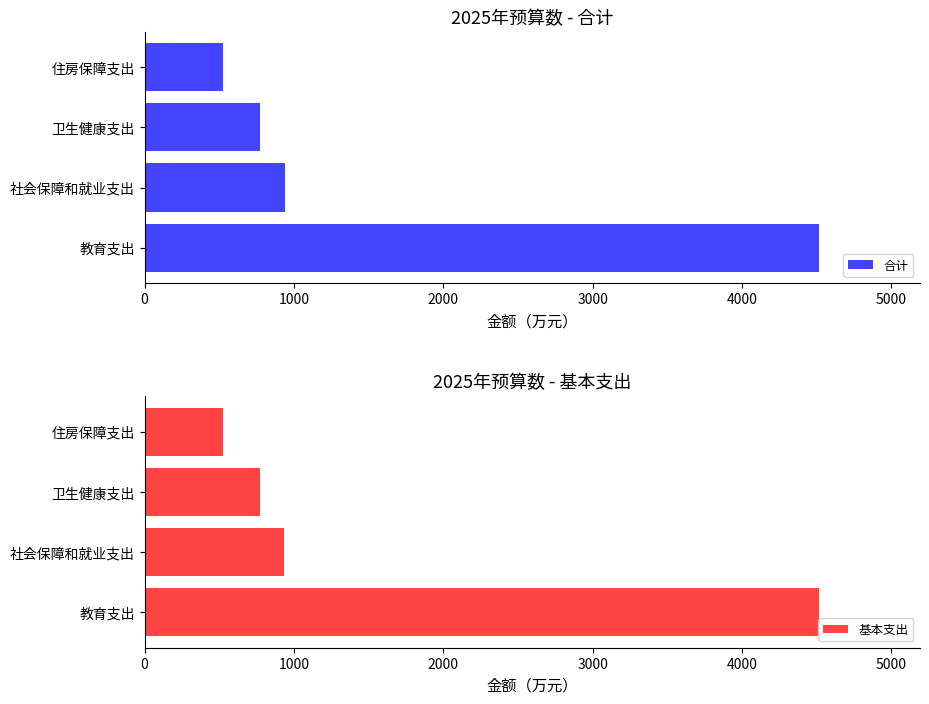

List the series in order of their peak value, lowest first.

基本支出, 合计